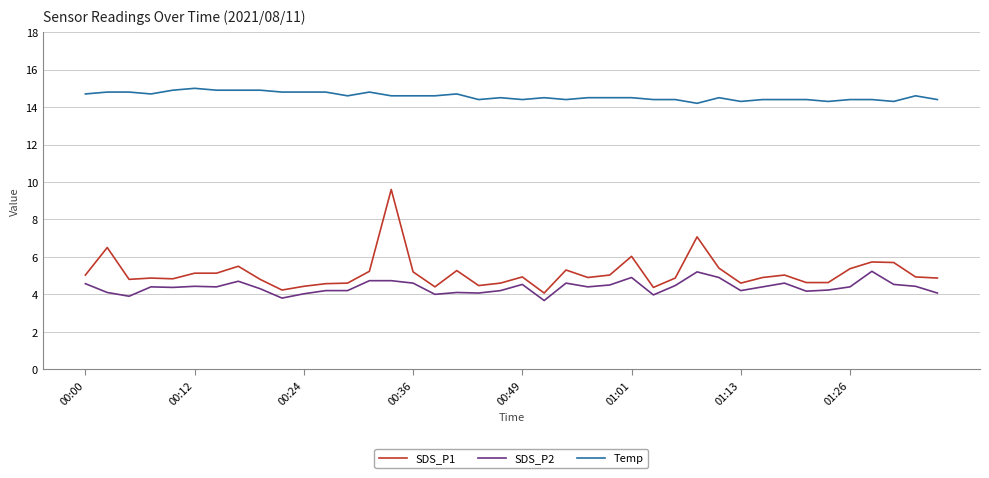

How many categories are shown in the chart?

40